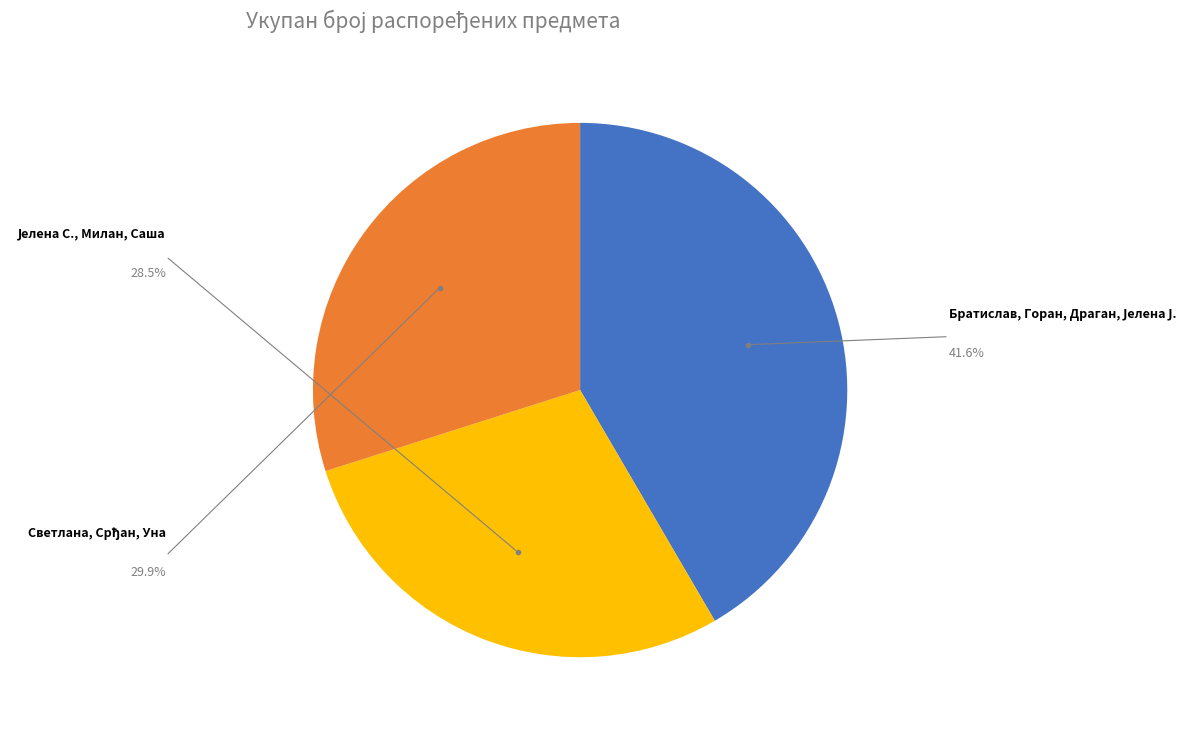

Does any single category account for the majority?

No